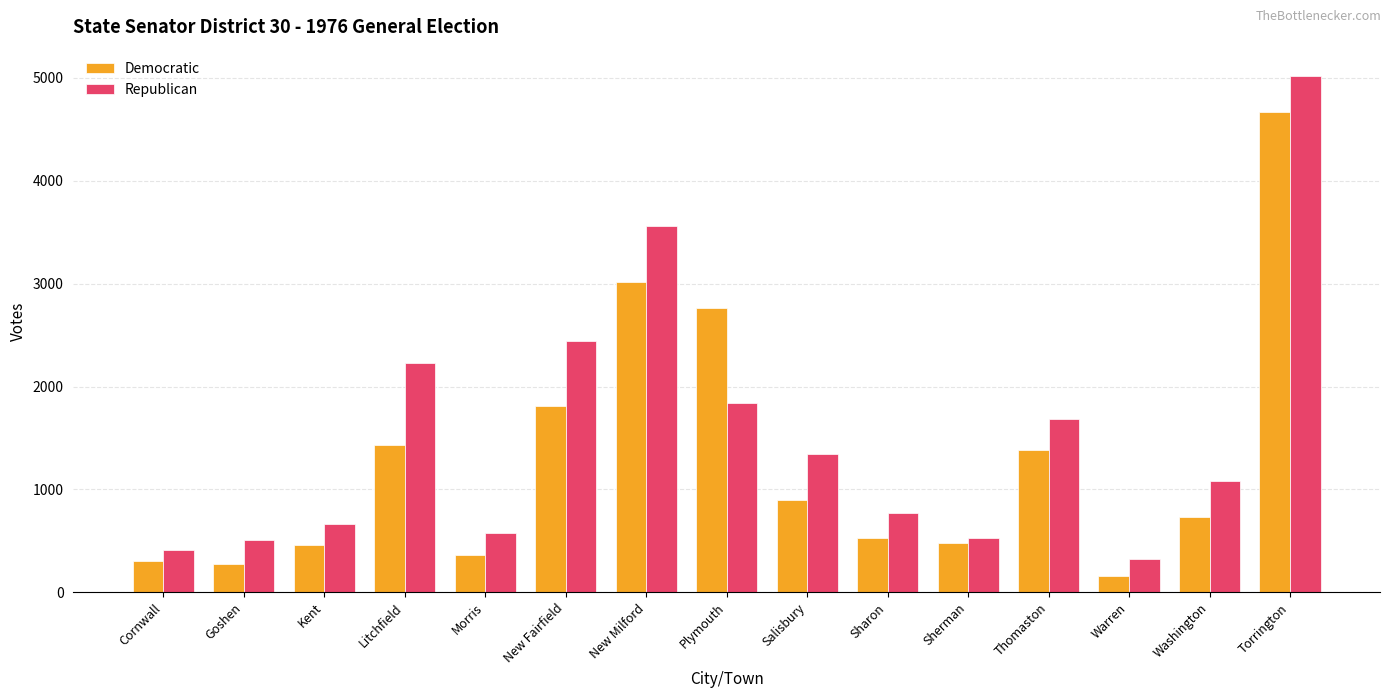

List the series in order of their peak value, highest first.

Republican, Democratic